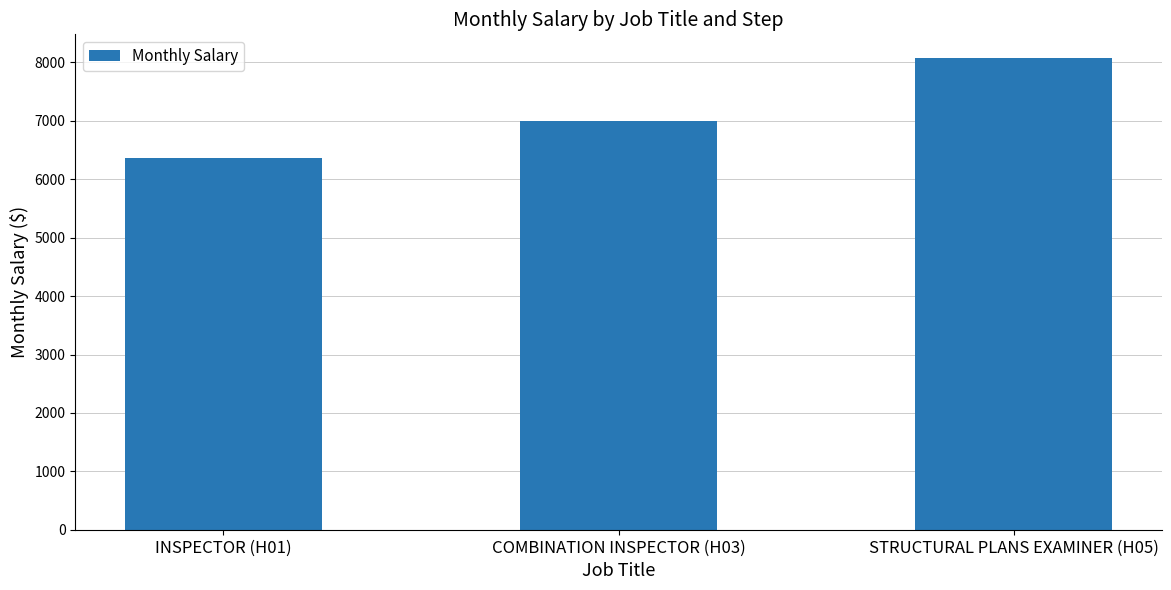

Rank the categories by value from lowest to highest.

INSPECTOR (H01), COMBINATION INSPECTOR (H03), STRUCTURAL PLANS EXAMINER (H05)